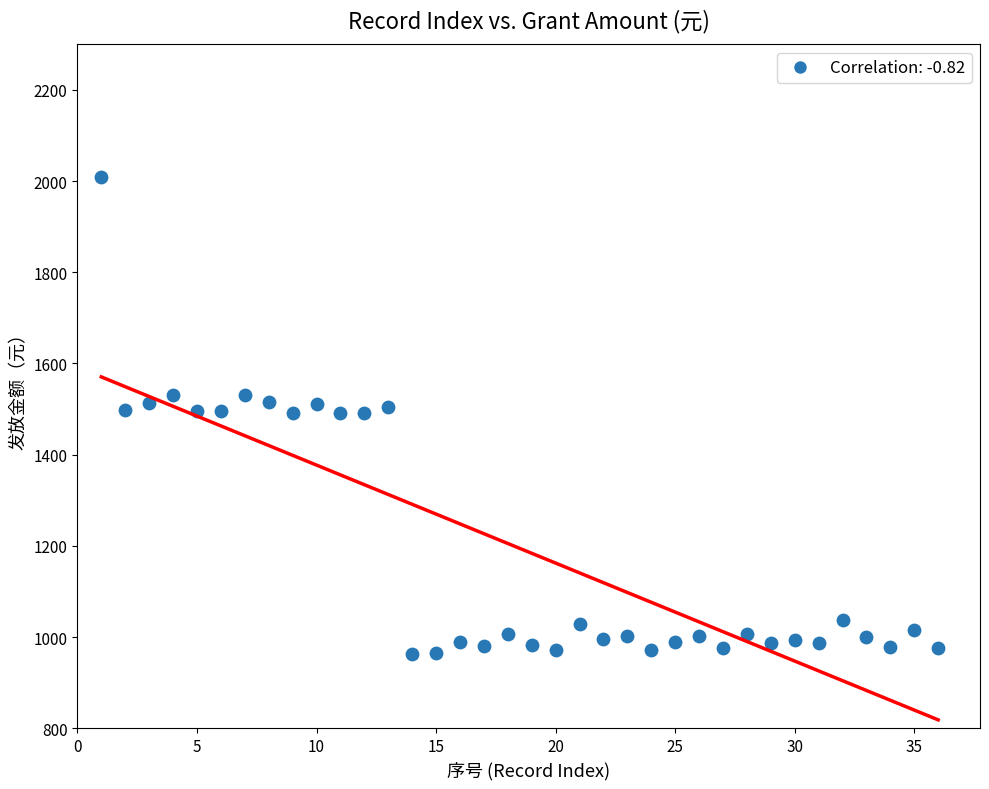

What is the range of Y values (max minus min)?

1048.2